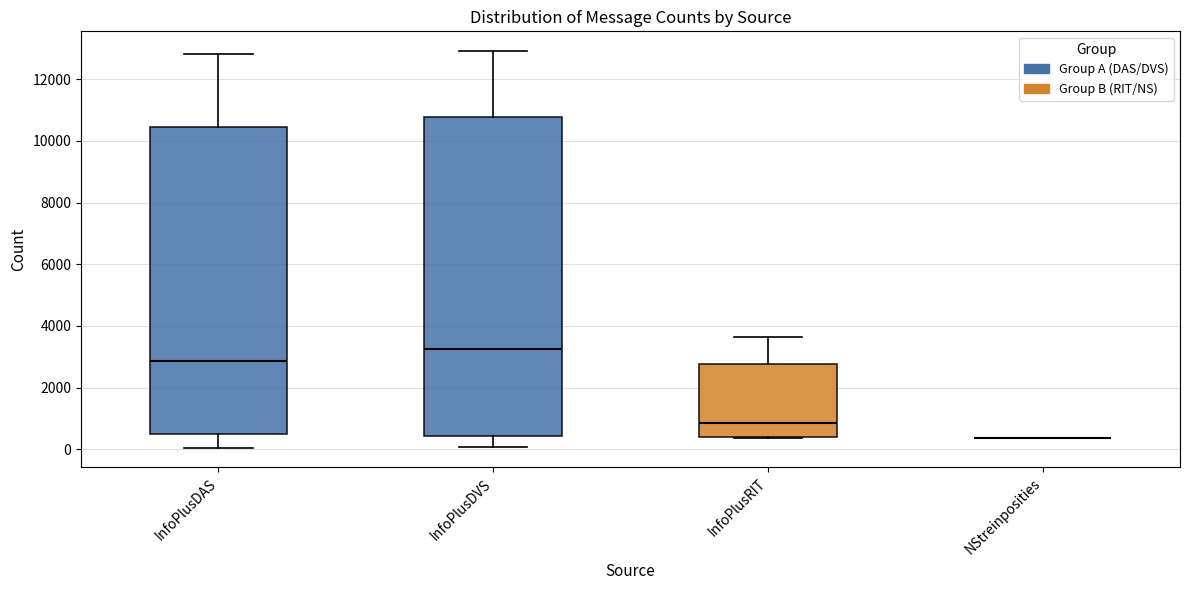

Reading left to right, read every box against the y-axis: the position of its median line, the range the box covers, and the ends of its whiskers. The values are not printed on the chart, so give them approximately, as read against the axis.

InfoPlusDAS: median 2800, box 400 to 10400, whiskers 0 to 12800
InfoPlusDVS: median 3200, box 400 to 10800, whiskers 0 to 13000
InfoPlusRIT: median 800, box 400 to 2800, whiskers 400 to 3600
NStreinposities: box collapsed to a line at 400, whiskers 400 to 400